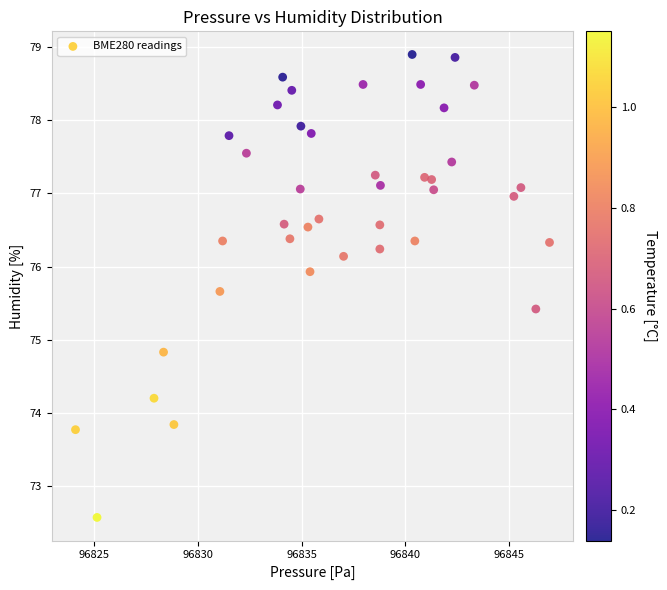

What Y value in the scatter plot is closest to 75?

74.8